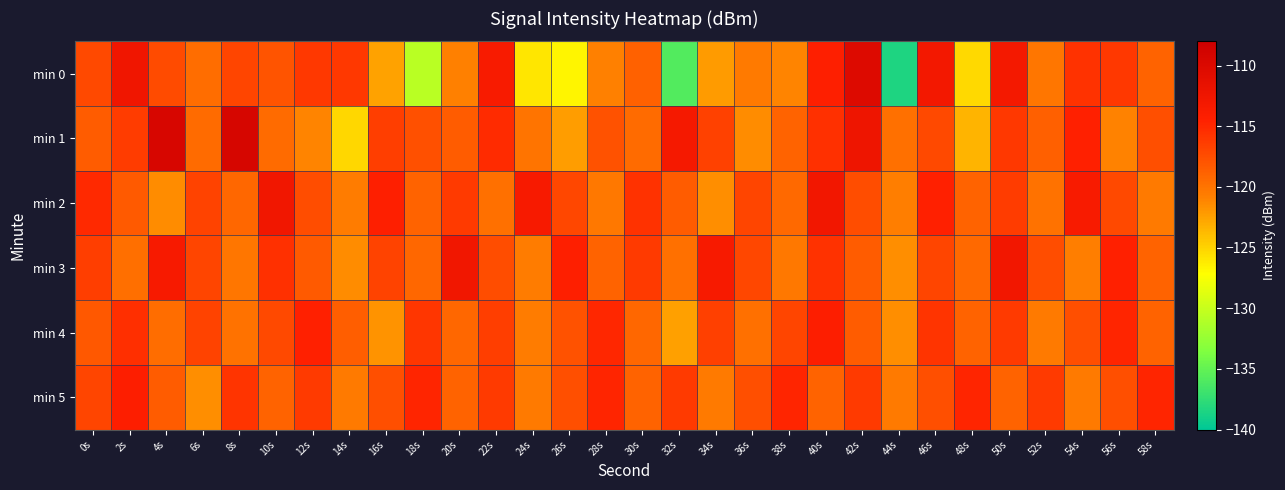

What is the total value across all series at 18s?

-717.3